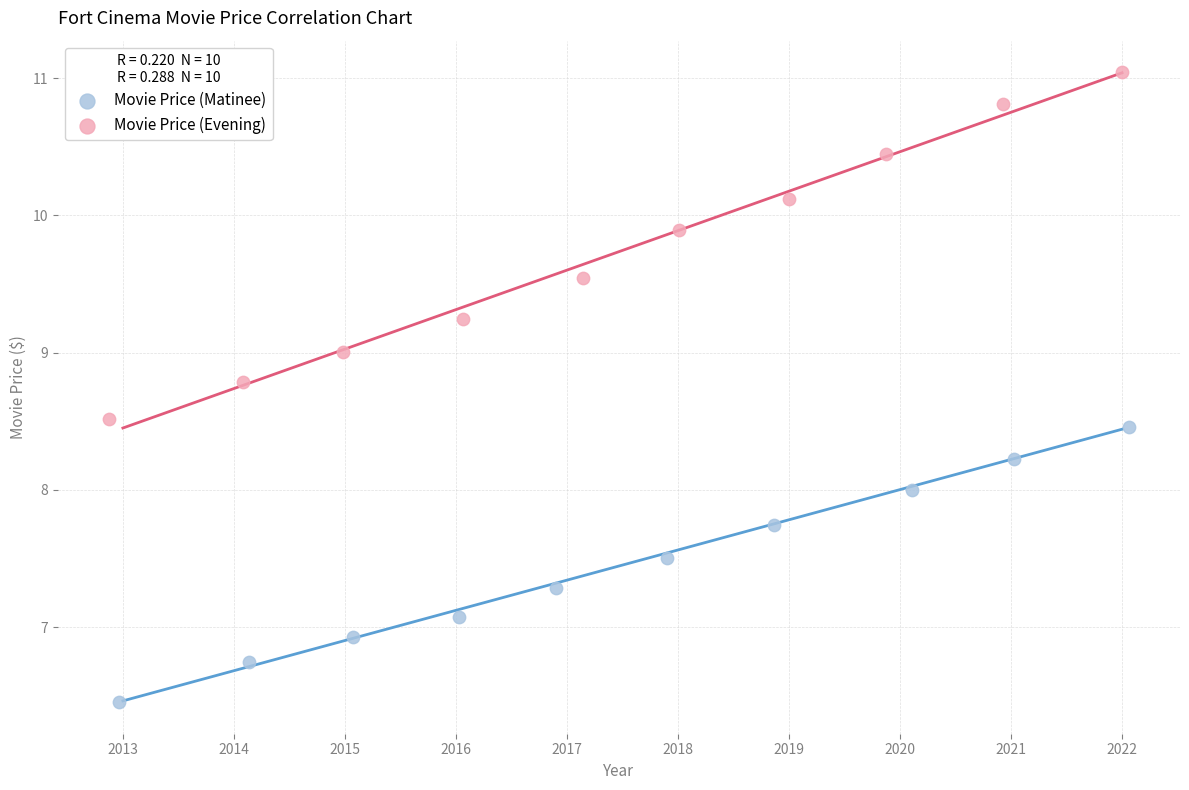

Which series has the largest Y range (max minus min)?

Movie Price (Evening)